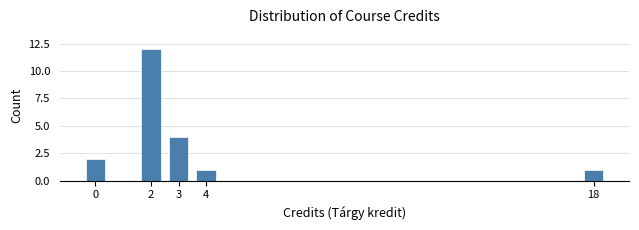

Reading right to left, list all the values displayed in this chart.

18=1	4=1	3=4	2=12	0=2